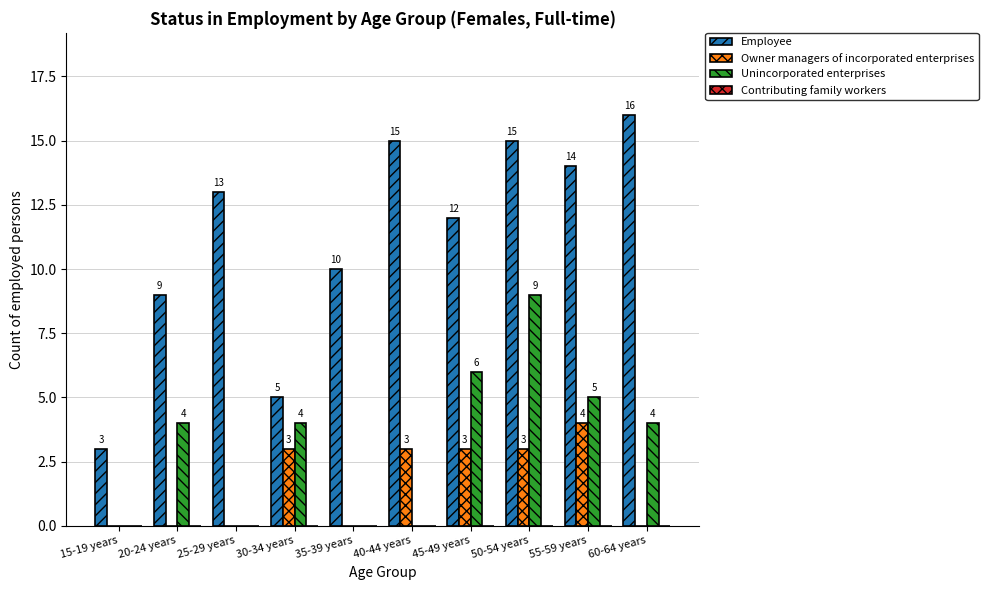

Are the bars grouped side by side (vs. stacked)?

Yes